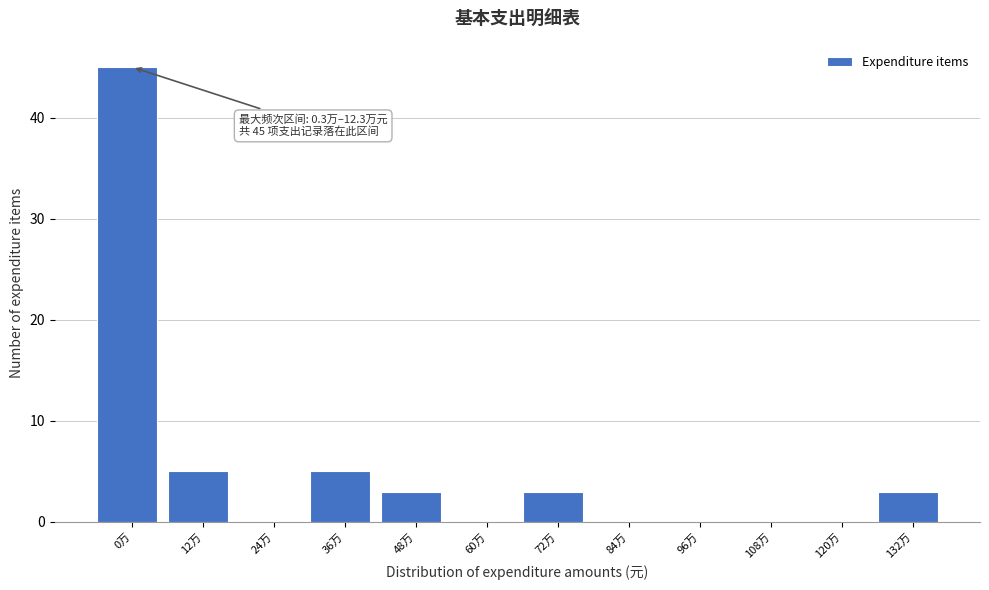

Reading left to right, extract all data points from this chart.

0万=45	12万=5	24万=0	36万=5	48万=3	60万=0	72万=3	84万=0	96万=0	108万=0	120万=0	132万=3